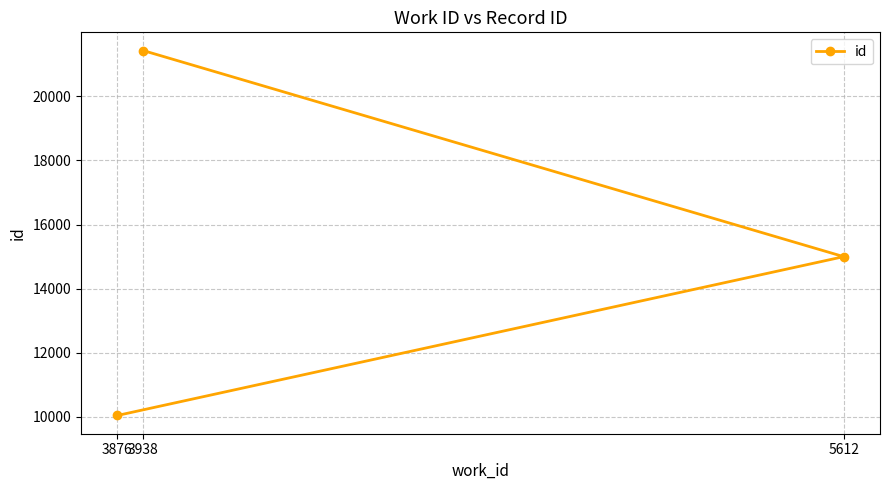

What is the value of the 1st point from the left?

10044